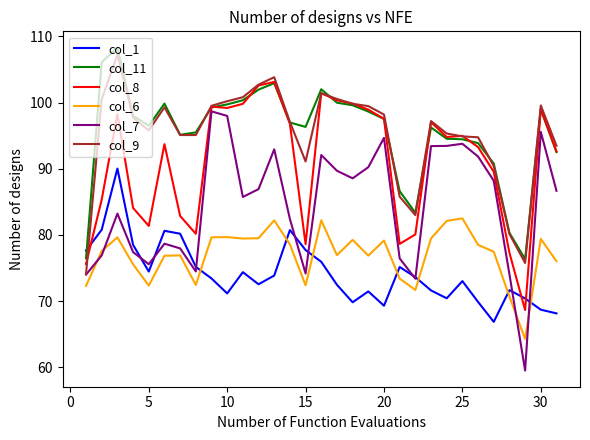

Which series has the widest spread of values?

col_7